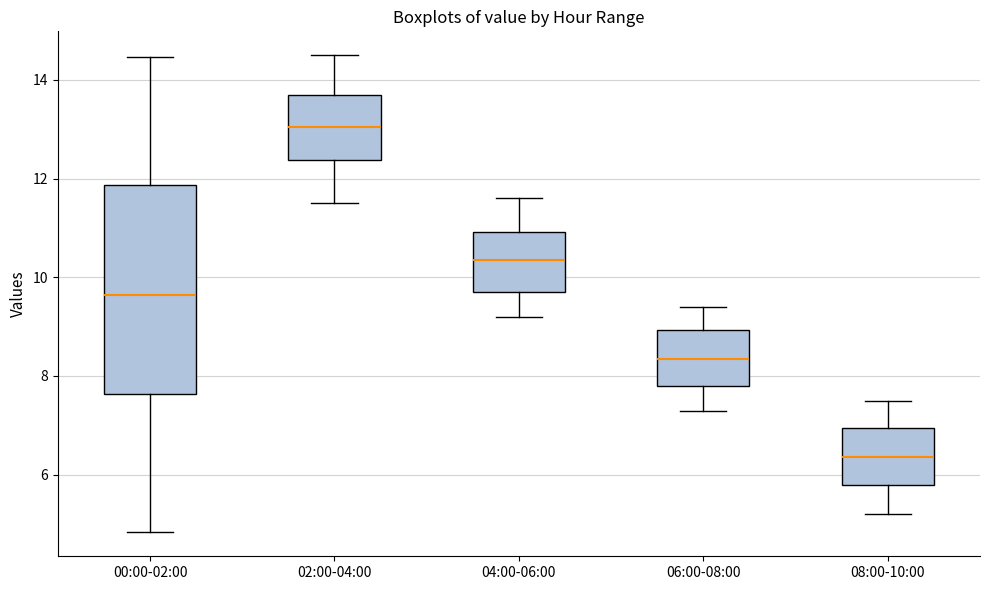

Which box has the lowest median line?

08:00-10:00